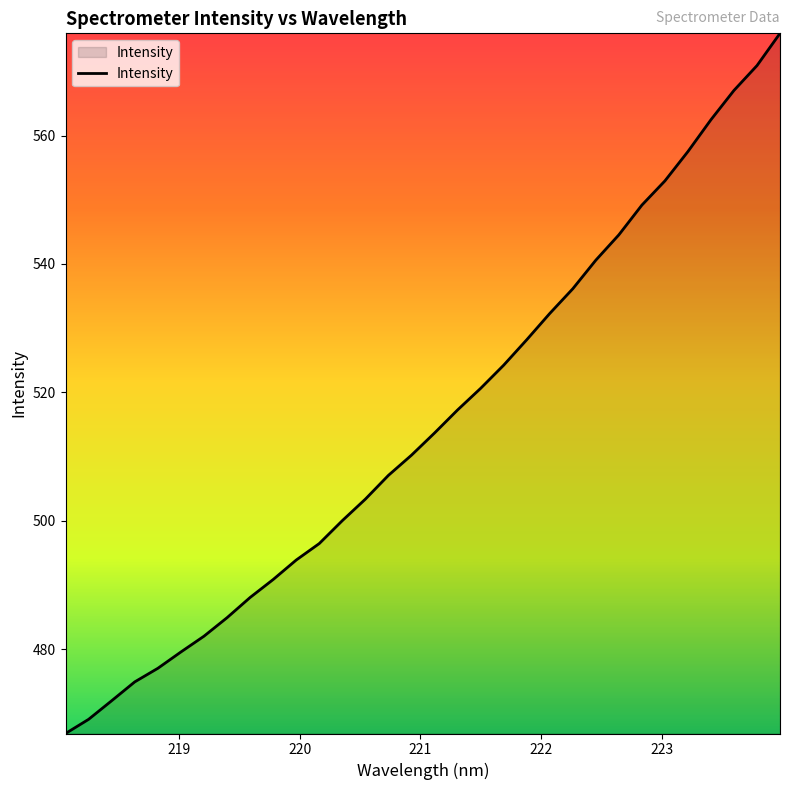

What is the smallest value displayed?

466.8